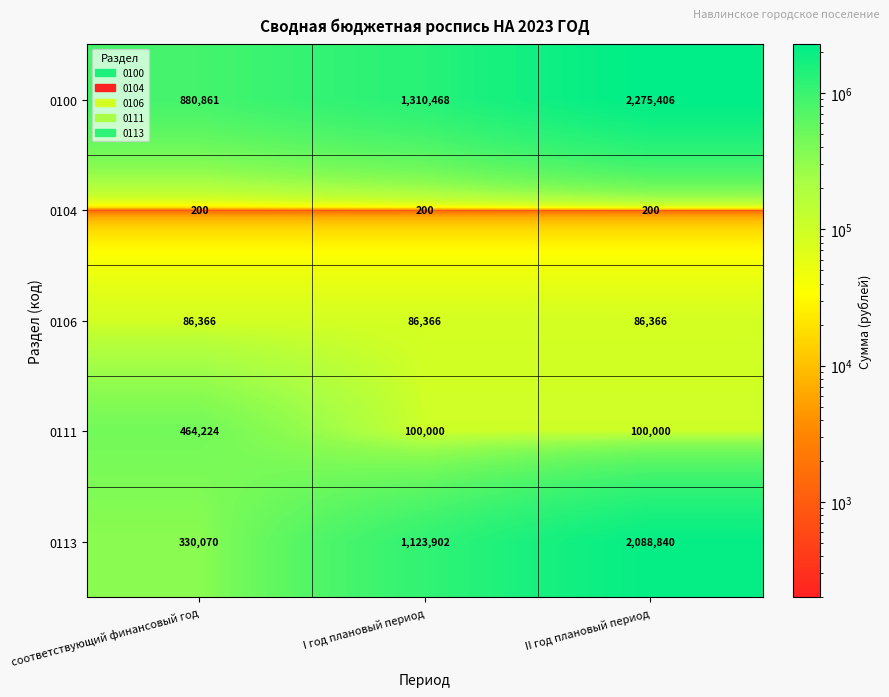

At which category is the sum across all series the highest?

II год плановый период